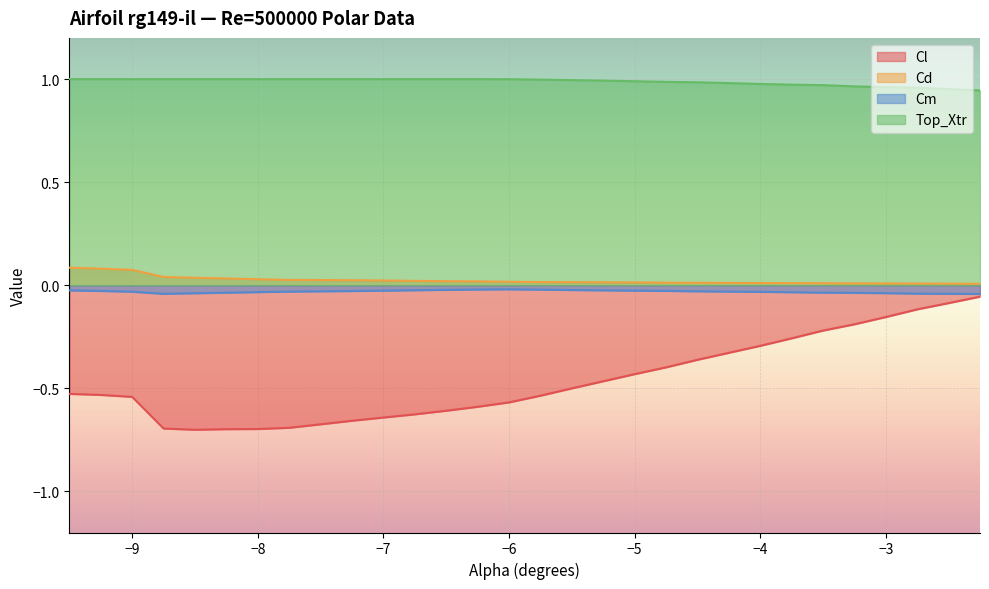

What are all the series names shown in the legend?

Cl, Cd, Cm, Top_Xtr